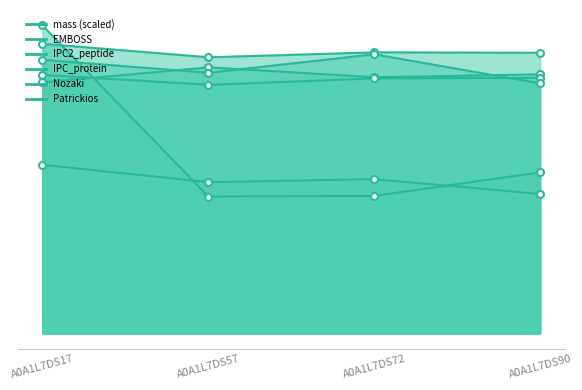

At which category does EMBOSS reach its first local valley?

A0A1L7DS57